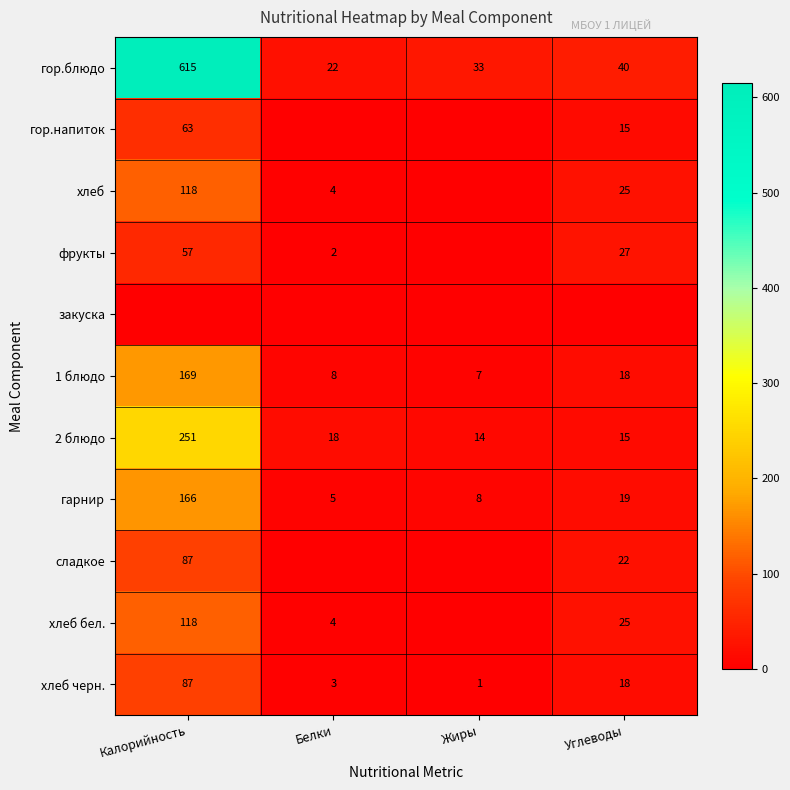

Between Белки and Углеводы, which is larger?

Углеводы